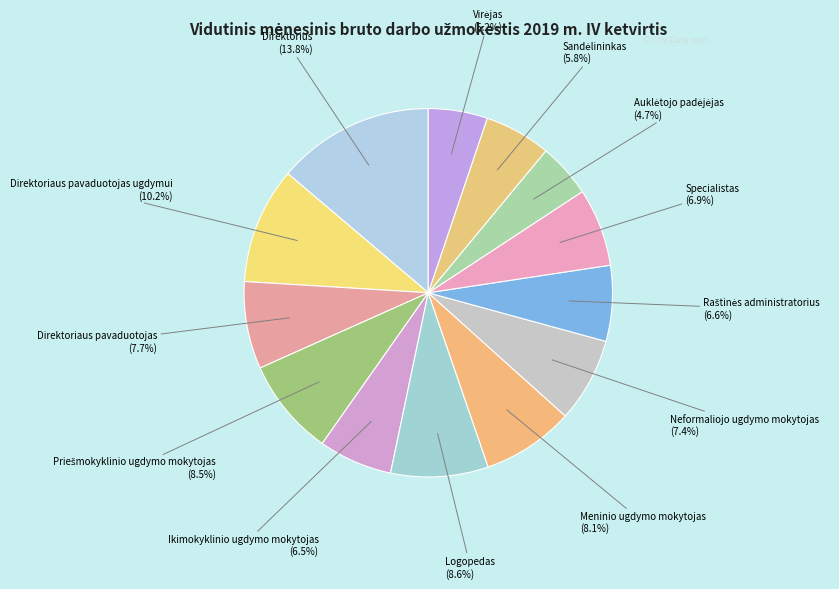

To the nearest percent, what is the difference between the Meninio ugdymo mokytojas and Direktoriaus pavaduotojas ugdymui slice percentages?

2%